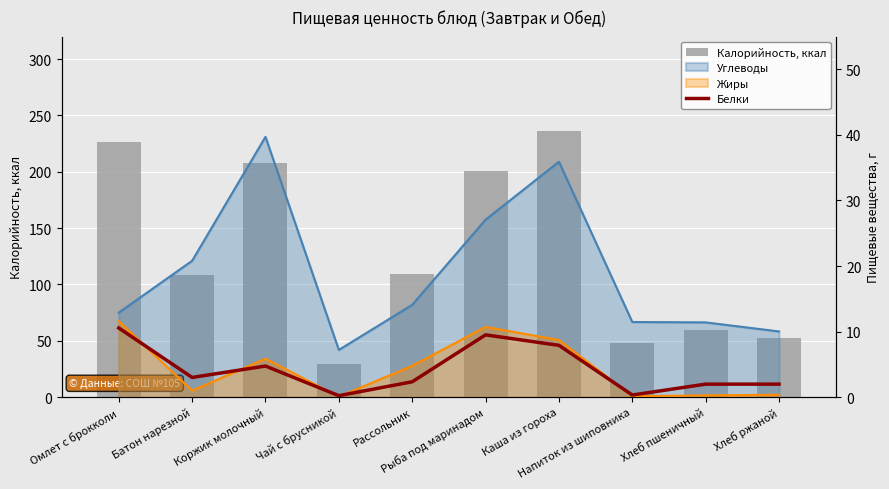

What is the maximum value for Белки?

10.6